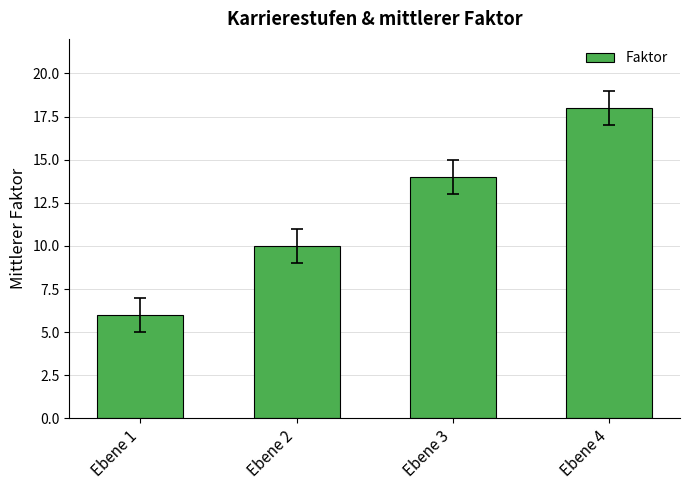

How many bars are there in total?

4